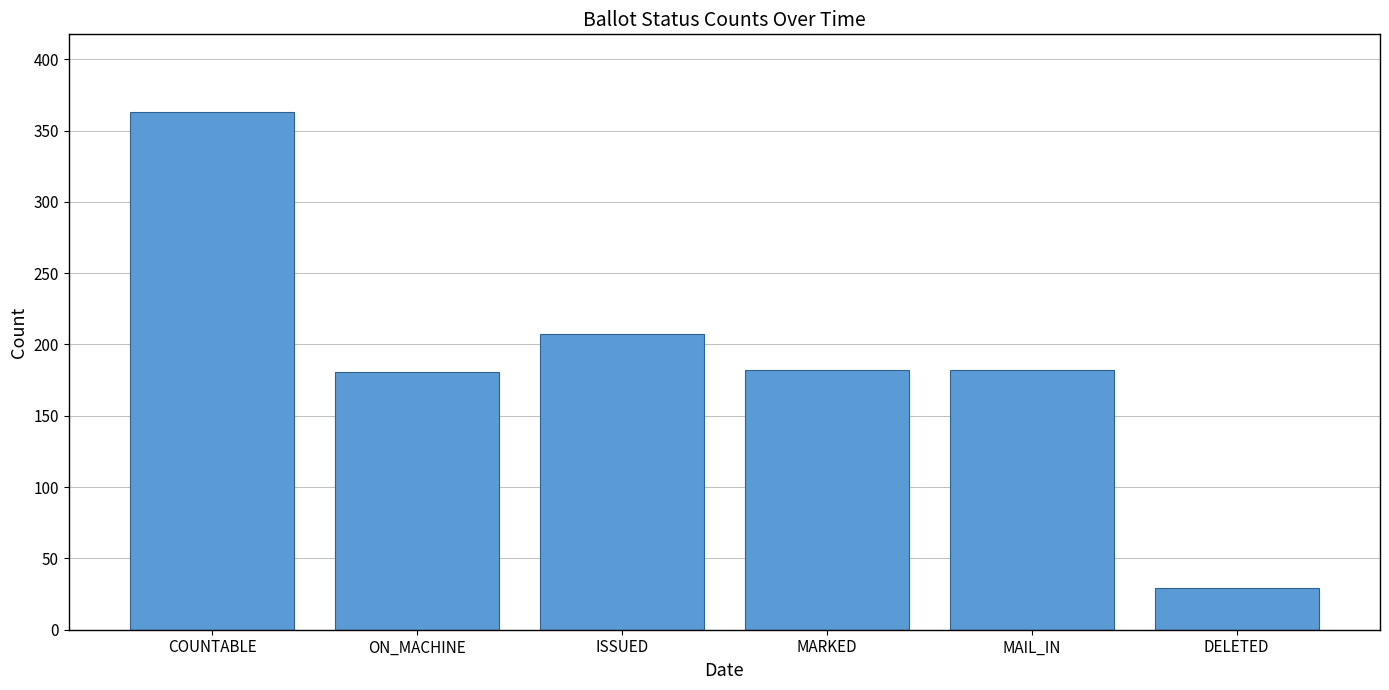

How many values are below 182?

2